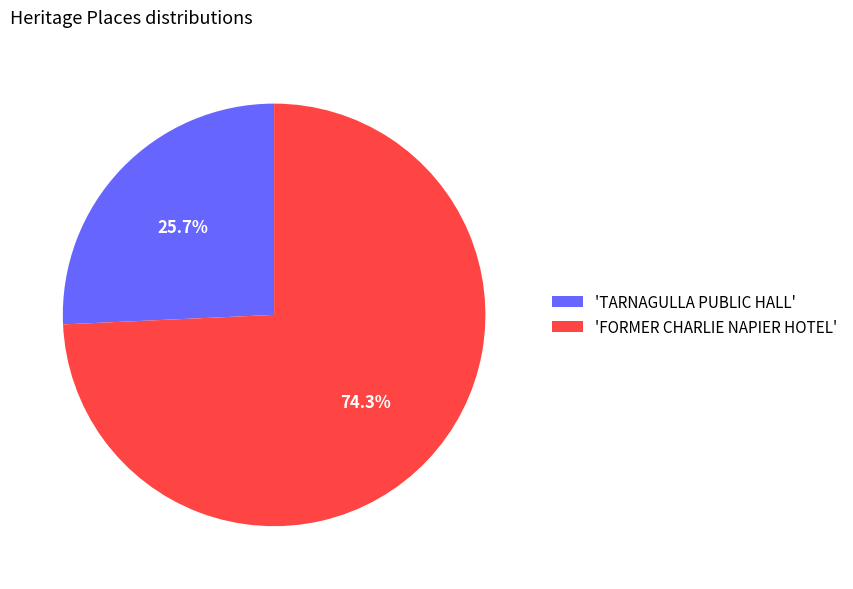

Which category has the smallest portion of the pie?

'TARNAGULLA PUBLIC HALL'